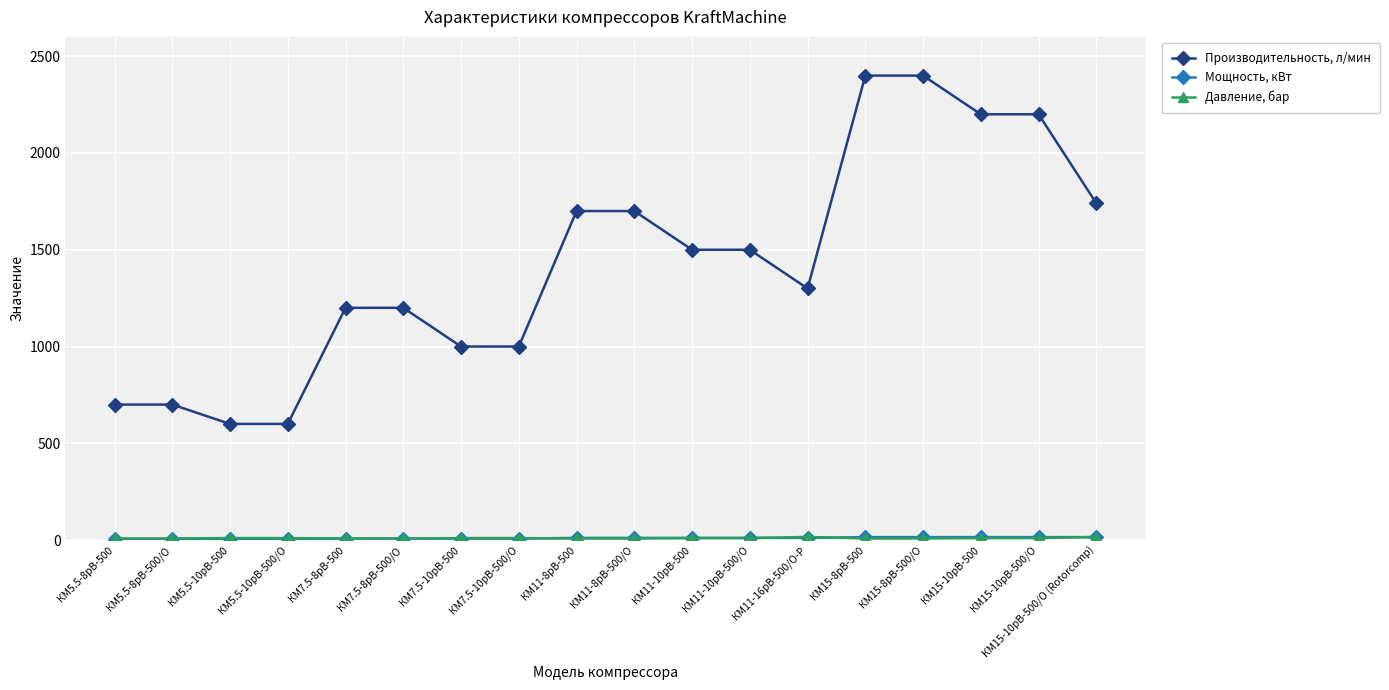

What is the smallest value displayed?

5.5